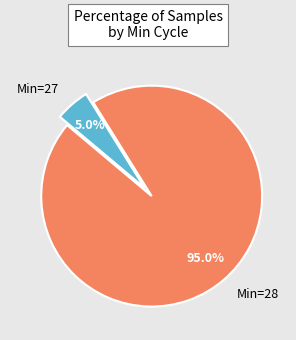

Which has a higher value, Min=27 or Min=28?

Min=28